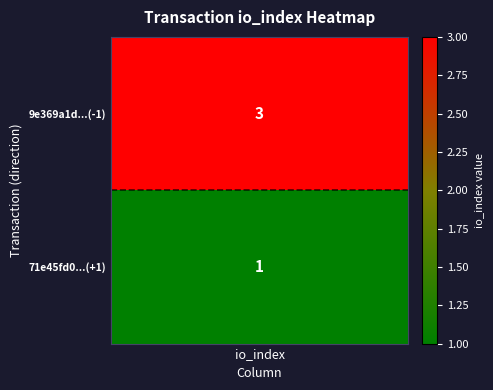

What is the spread (max minus min) of values at direction?

2